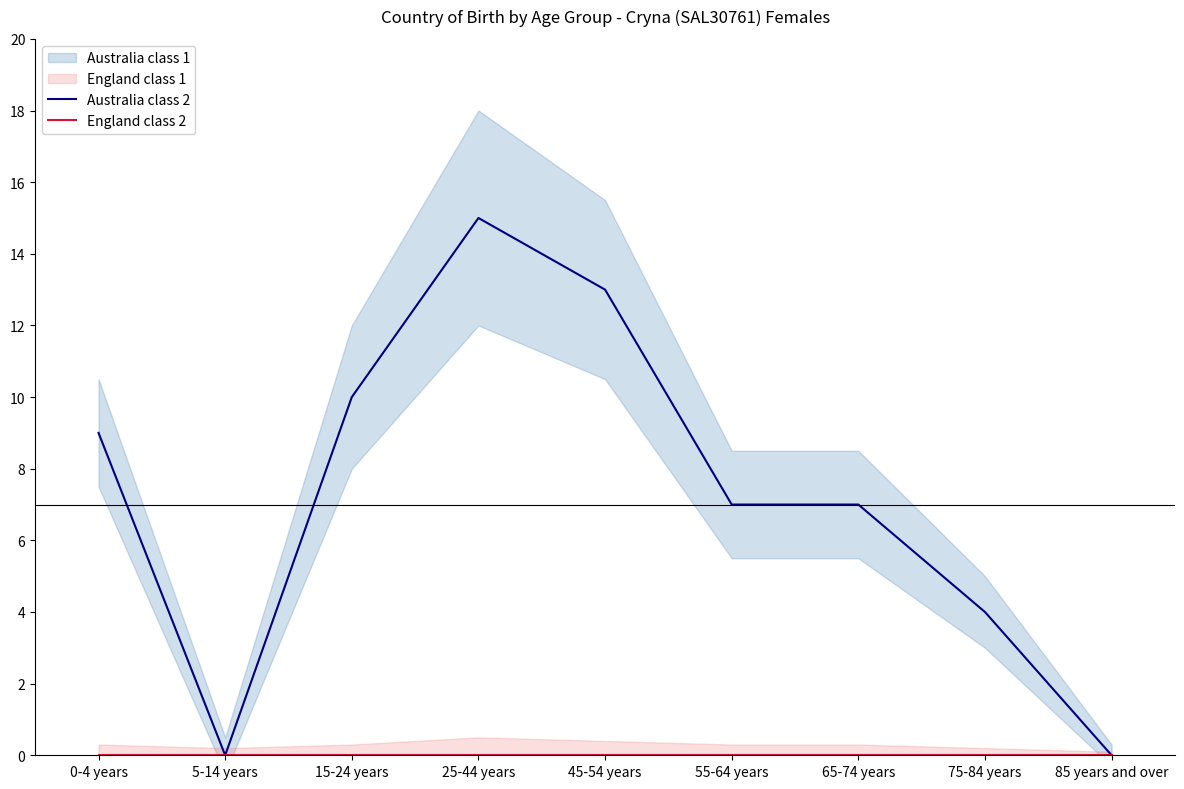

At how many categories does at least one series exceed 14?

1